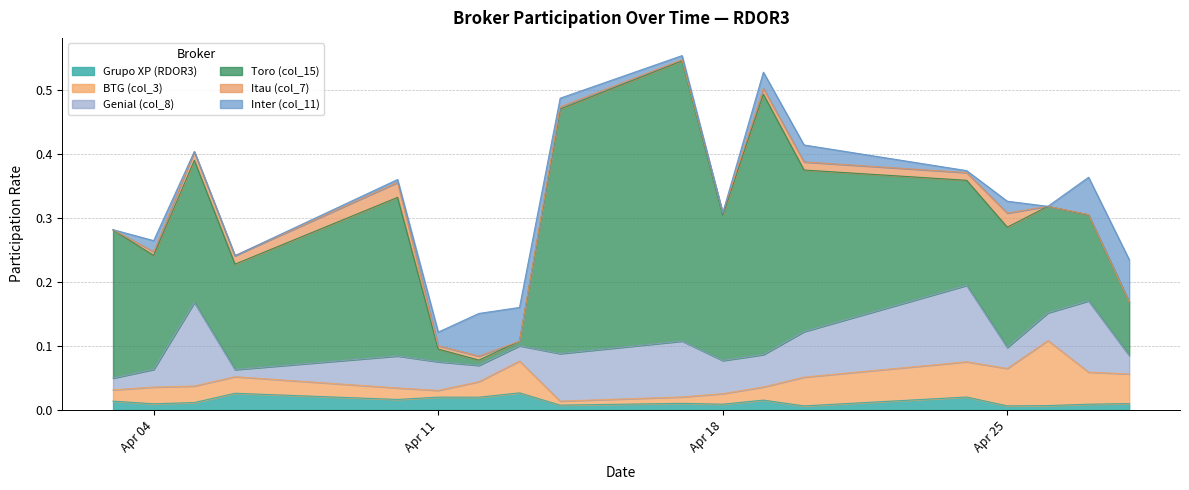

How many times do Inter (col_11) and BTG (col_3) cross each other?

5